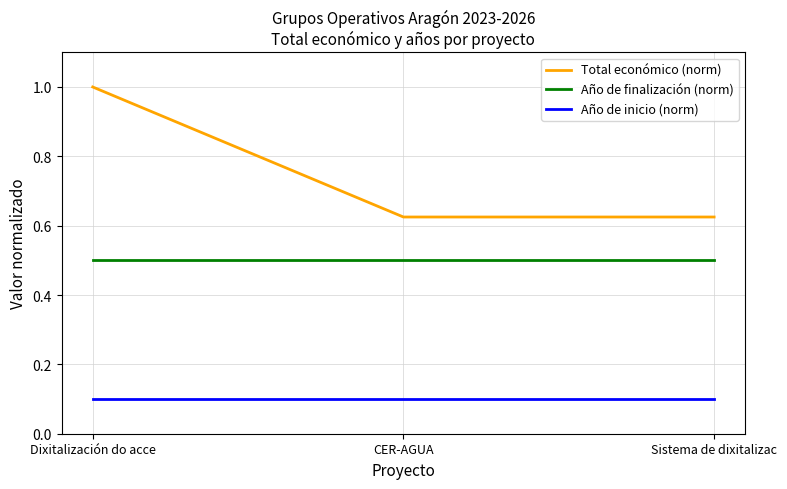

Rank the series at CER-AGUA from lowest to highest value.

Año de inicio (norm), Año de finalización (norm), Total económico (norm)